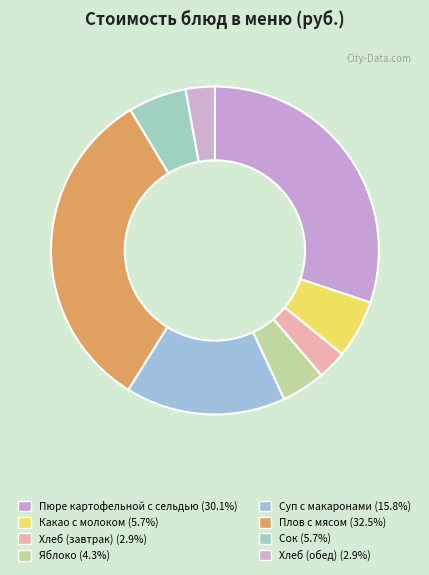

What is the ratio of the value at Хлеб (завтрак) to the value at Плов с мясом?

0.1